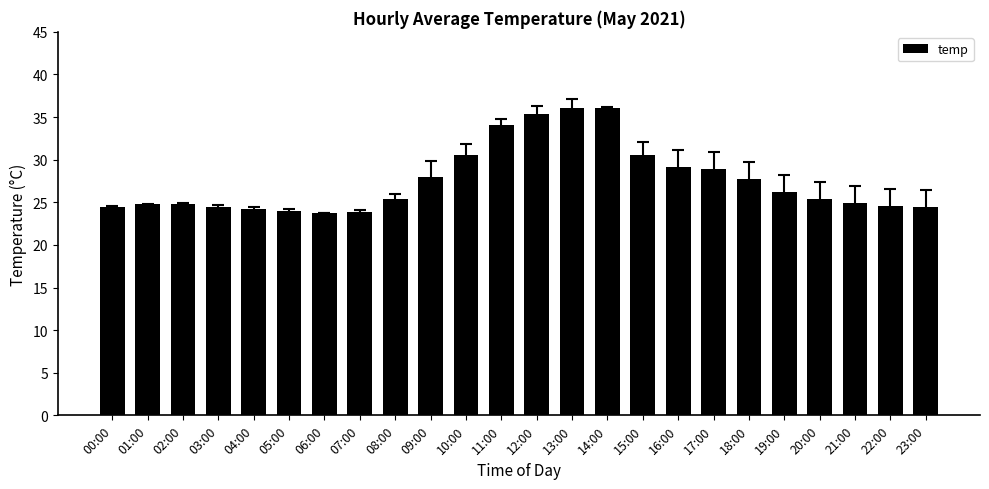

What is the smallest value displayed?

23.8